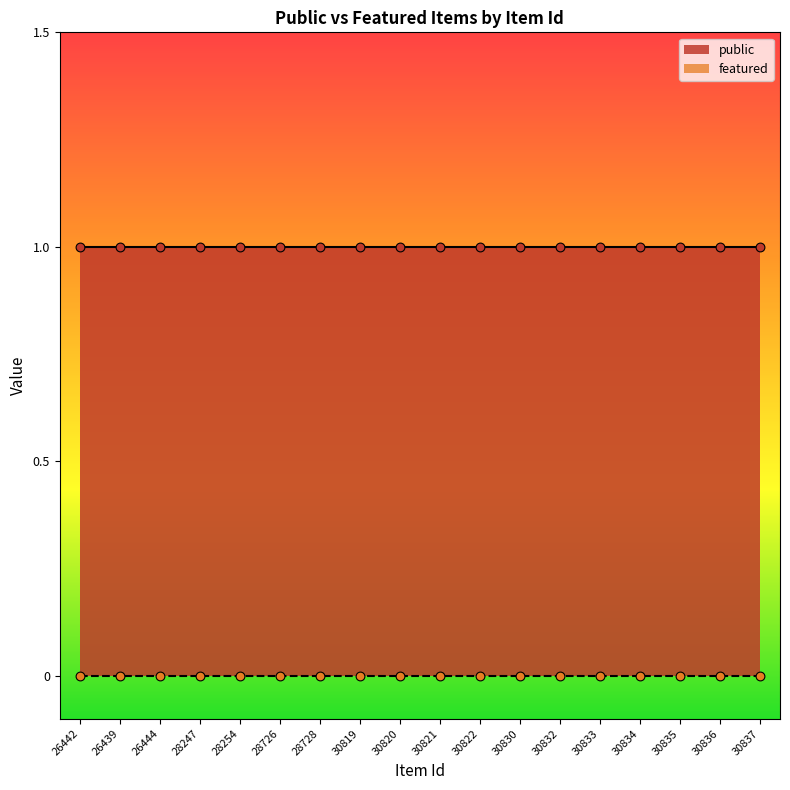

Which series contains the highest Y value?

public